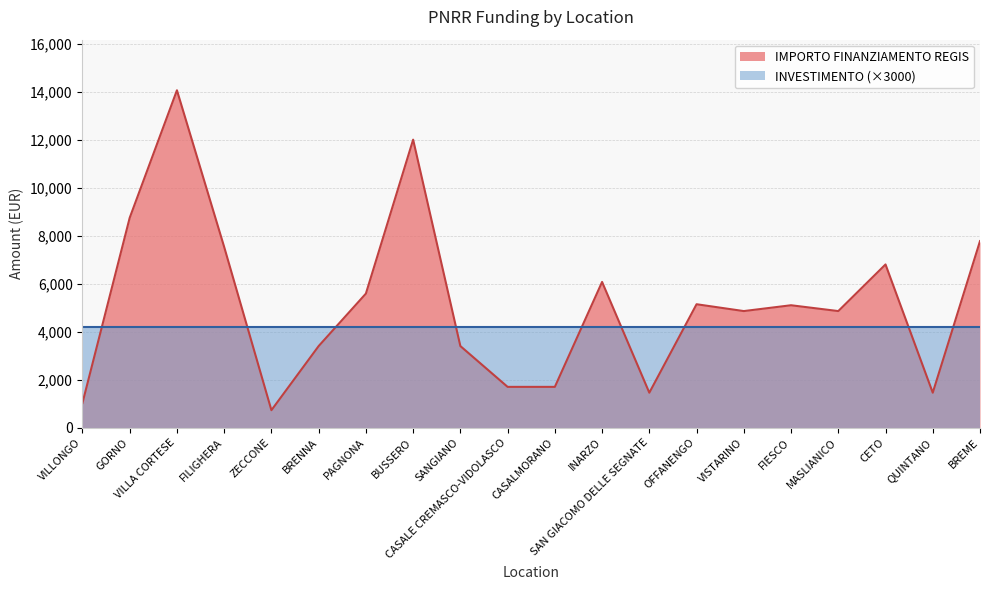

Rank the categories by value from lowest to highest.

ZECCONE, VILLONGO, SAN GIACOMO DELLE SEGNATE, QUINTANO, CASALE CREMASCO-VIDOLASCO, CASALMORANO, BRENNA, SANGIANO, VISTARINO, MASLIANICO, FIESCO, OFFANENGO, PAGNONA, INARZO, CETO, FILIGHERA, BREME, GORNO, BUSSERO, VILLA CORTESE